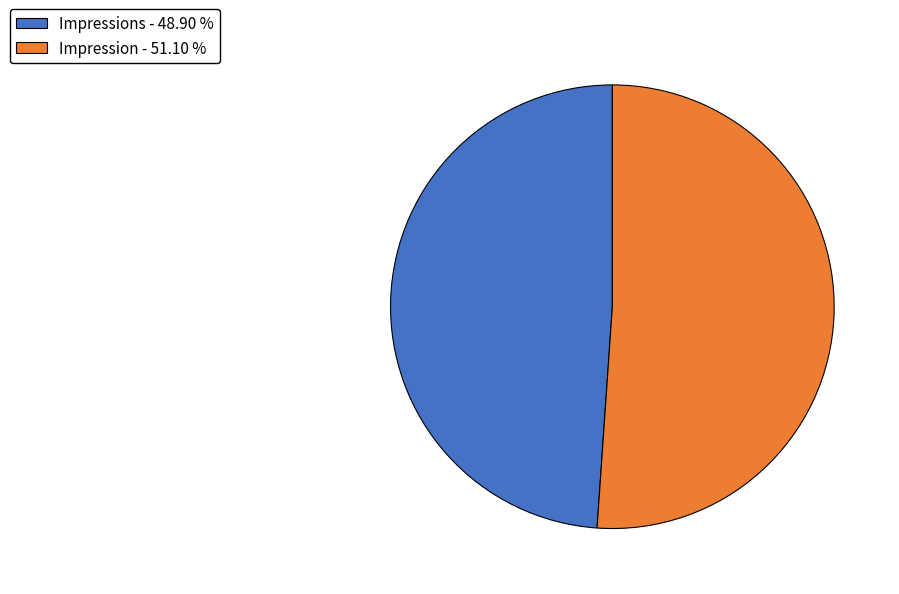

Combined, do Impression - 51.10 % and Impressions - 48.90 % account for over 50%?

Yes